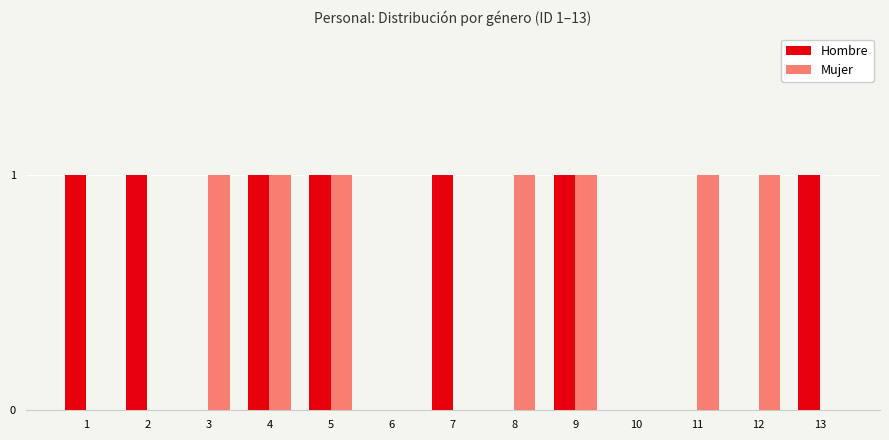

True or false: Mujer has a value of 0 at 8.

False